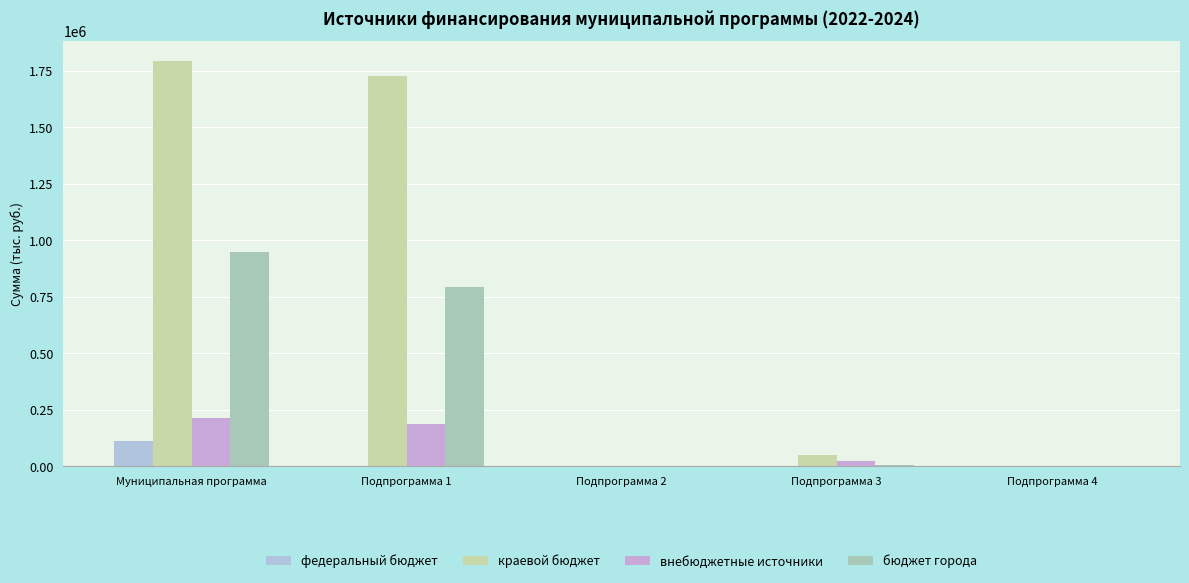

What is the label of the 5th bar from the left?

Подпрограмма 4